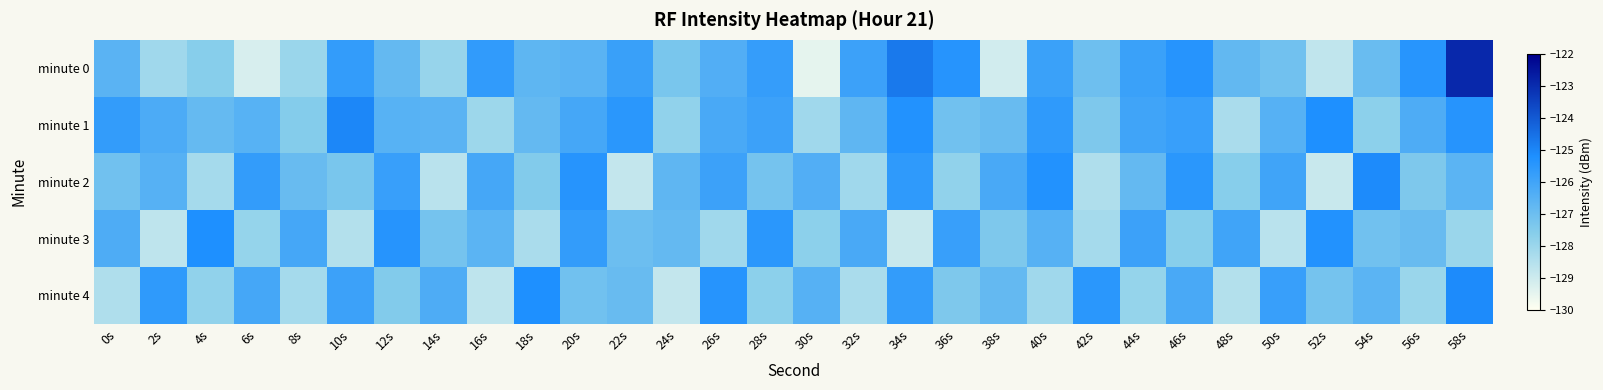

Reading left to right, what are all the values shown in this chart?

minute 0: 0s=-126.6	2s=-128.1	4s=-127.6	6s=-129.2	8s=-128.0	10s=-125.7	12s=-126.8	14s=-127.9	16s=-125.7	18s=-126.7	20s=-126.6	22s=-125.8	24s=-127.3	26s=-126.4	28s=-125.7	30s=-129.5	32s=-125.9	34s=-124.7	36s=-125.4	38s=-129.1	40s=-125.9	42s=-127.0	44s=-125.9	46s=-125.4	48s=-126.8	50s=-127.1	52s=-128.7	54s=-126.9	56s=-125.4	58s=-122.9
minute 1: 0s=-125.7	2s=-126.3	4s=-126.8	6s=-126.5	8s=-127.5	10s=-125.0	12s=-126.5	14s=-126.6	16s=-128.1	18s=-126.8	20s=-126.1	22s=-125.5	24s=-127.8	26s=-126.2	28s=-125.9	30s=-128.1	32s=-126.7	34s=-125.3	36s=-127.1	38s=-126.9	40s=-125.6	42s=-127.4	44s=-126.0	46s=-125.8	48s=-128.3	50s=-126.5	52s=-125.2	54s=-127.7	56s=-126.3	58s=-125.4
minute 2: 0s=-127.1	2s=-126.5	4s=-128.2	6s=-125.7	8s=-126.9	10s=-127.3	12s=-125.8	14s=-128.6	16s=-126.1	18s=-127.5	20s=-125.4	22s=-128.8	24s=-126.7	26s=-125.9	28s=-127.2	30s=-126.4	32s=-128.1	34s=-125.6	36s=-127.8	38s=-126.2	40s=-125.3	42s=-128.4	44s=-126.8	46s=-125.5	48s=-127.6	50s=-126.0	52s=-128.9	54s=-125.1	56s=-127.4	58s=-126.6
minute 3: 0s=-126.3	2s=-128.7	4s=-125.2	6s=-127.9	8s=-126.1	10s=-128.5	12s=-125.4	14s=-127.2	16s=-126.6	18s=-128.3	20s=-125.7	22s=-127.0	24s=-126.8	26s=-128.1	28s=-125.5	30s=-127.7	32s=-126.2	34s=-128.9	36s=-125.8	38s=-127.4	40s=-126.5	42s=-128.2	44s=-125.9	46s=-127.6	48s=-126.0	50s=-128.6	52s=-125.3	54s=-127.1	56s=-126.9	58s=-128.0
minute 4: 0s=-128.4	2s=-125.6	4s=-127.8	6s=-126.1	8s=-128.2	10s=-125.9	12s=-127.5	14s=-126.3	16s=-128.7	18s=-125.2	20s=-127.1	22s=-126.9	24s=-128.8	26s=-125.4	28s=-127.7	30s=-126.5	32s=-128.3	34s=-125.7	36s=-127.4	38s=-126.8	40s=-128.1	42s=-125.5	44s=-127.9	46s=-126.2	48s=-128.5	50s=-125.8	52s=-127.2	54s=-126.6	56s=-128.0	58s=-125.1